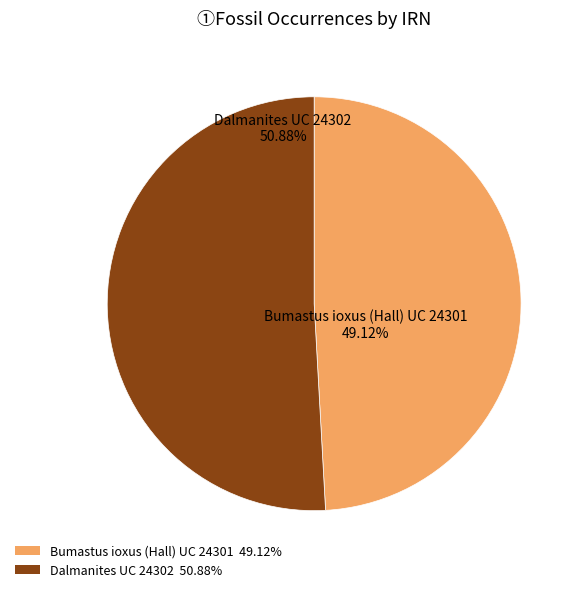

Combined, what portion of the pie is Dalmanites UC 24302 and Bumastus ioxus (Hall) UC 24301?

100.0%